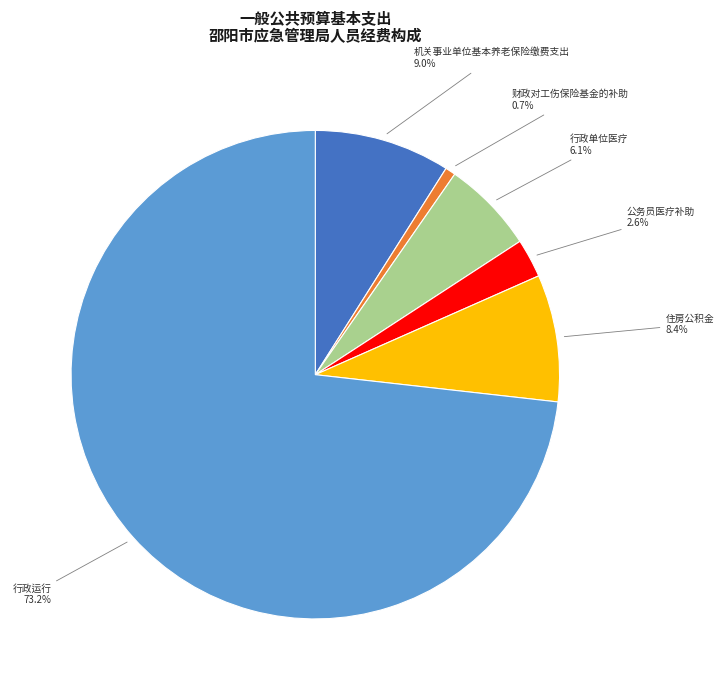

True or false: 行政单位医疗 accounts for 6% of the total.

True